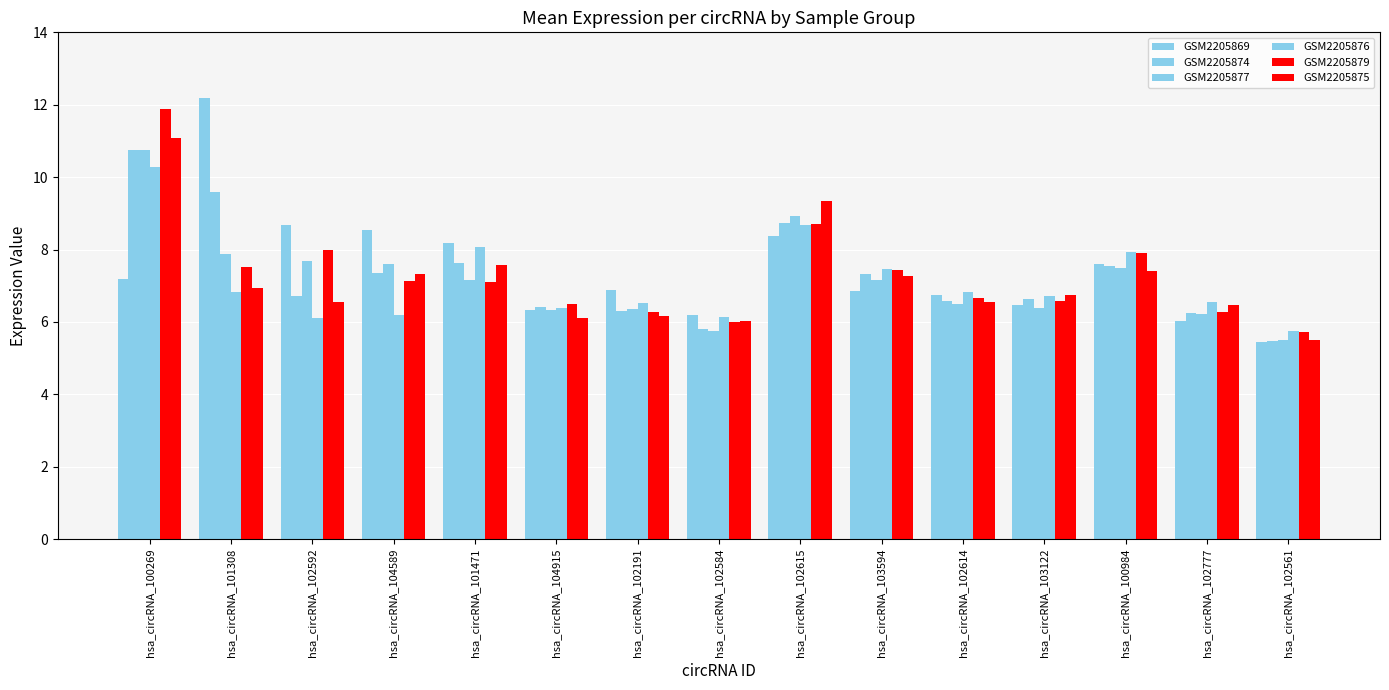

How many groups of bars are there?

15